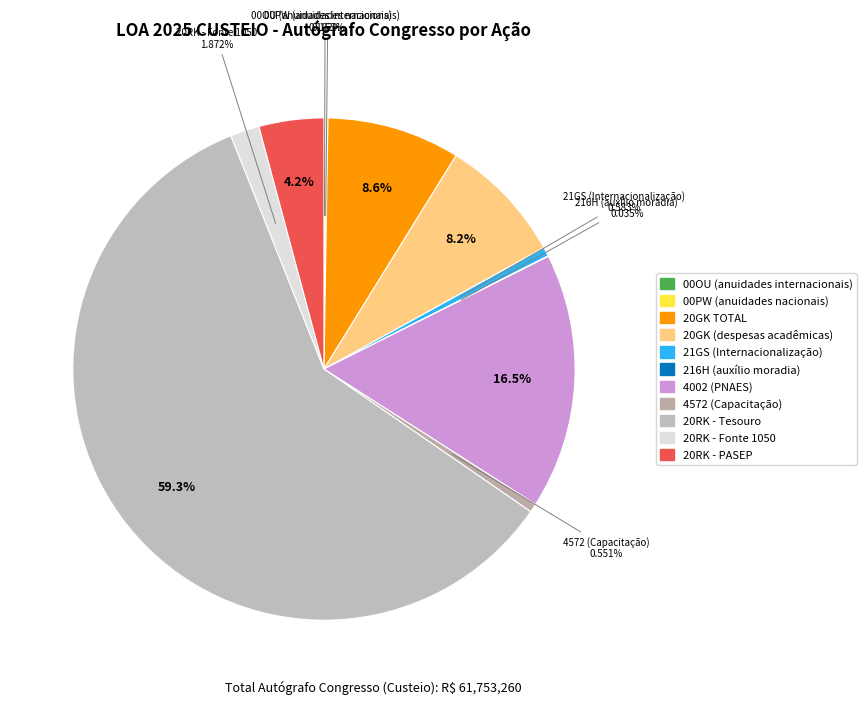

To the nearest percent, what is the difference between the largest and smallest slice percentages?

59%